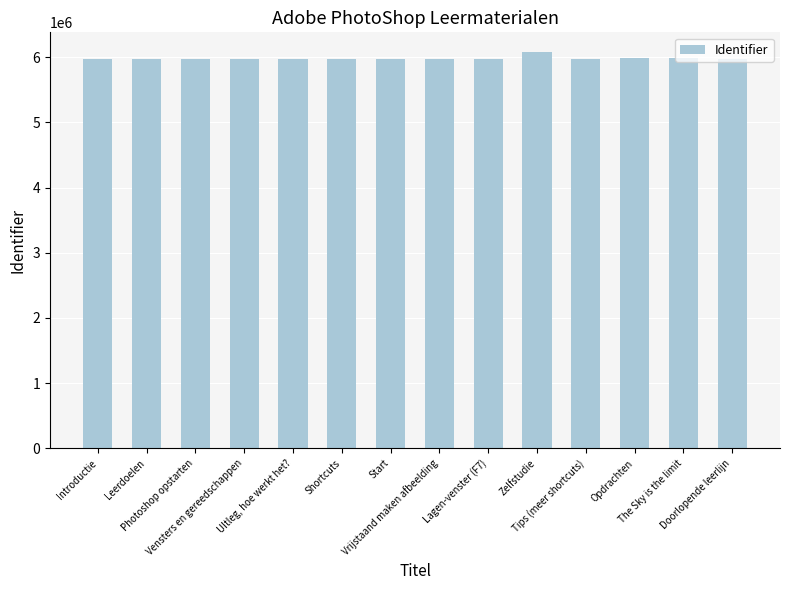

The chart shows a value of 8833195 at Zelfstudie. True or false?

False